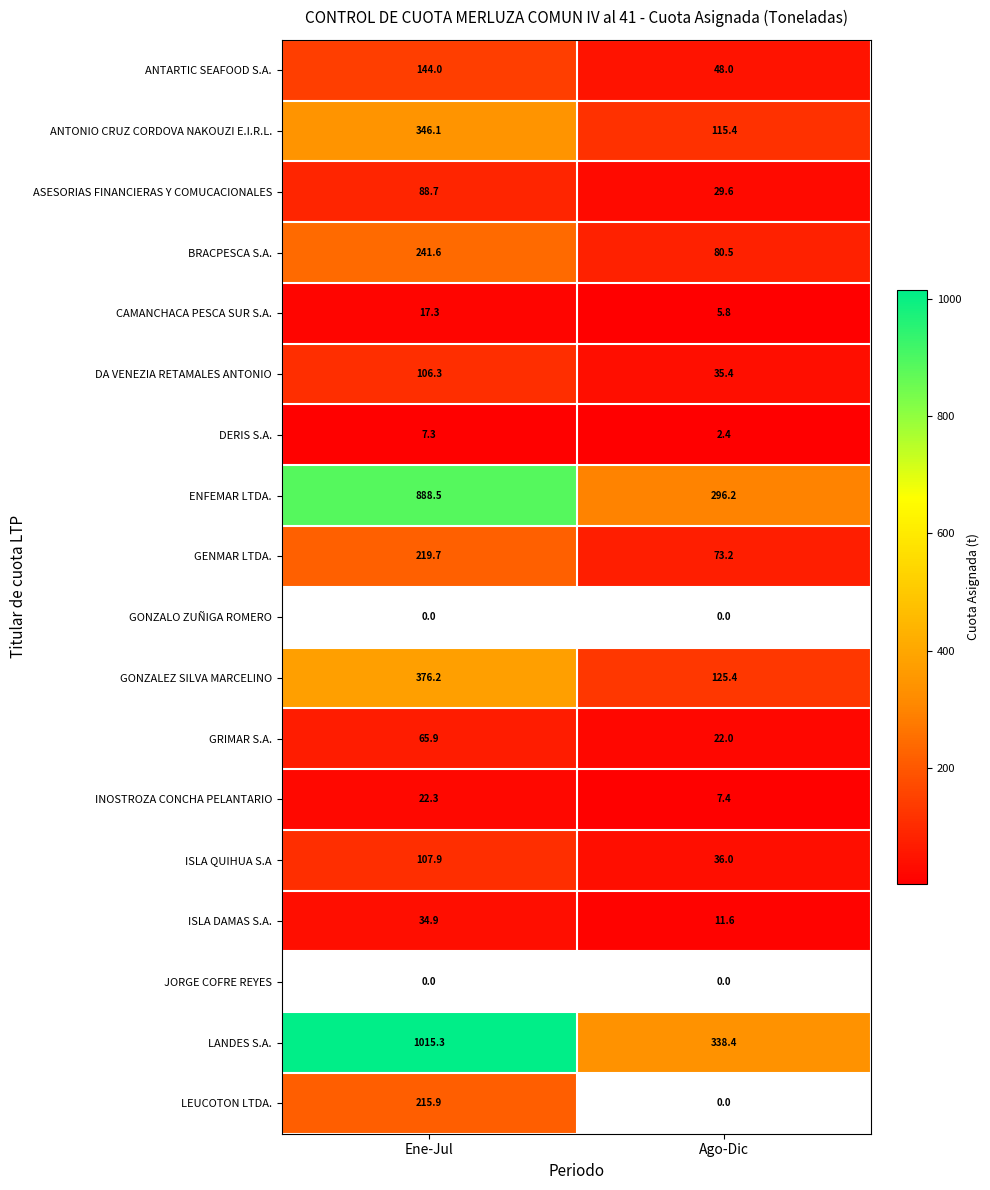

Between Ago-Dic and Ene-Jul, which is larger?

Ene-Jul